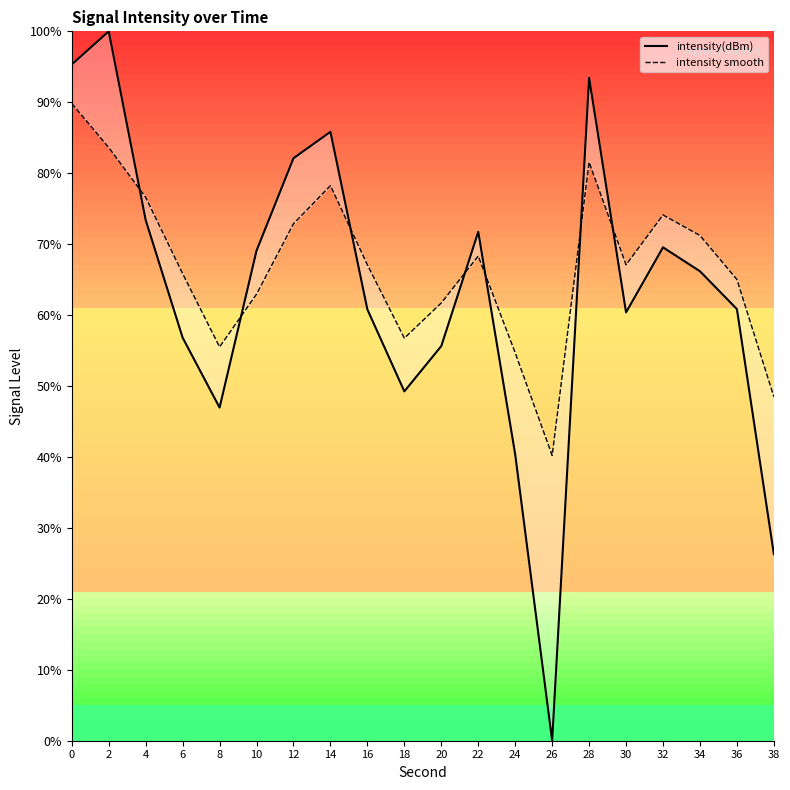

What is the approximate value of intensity(dBm) at 32?

69.5